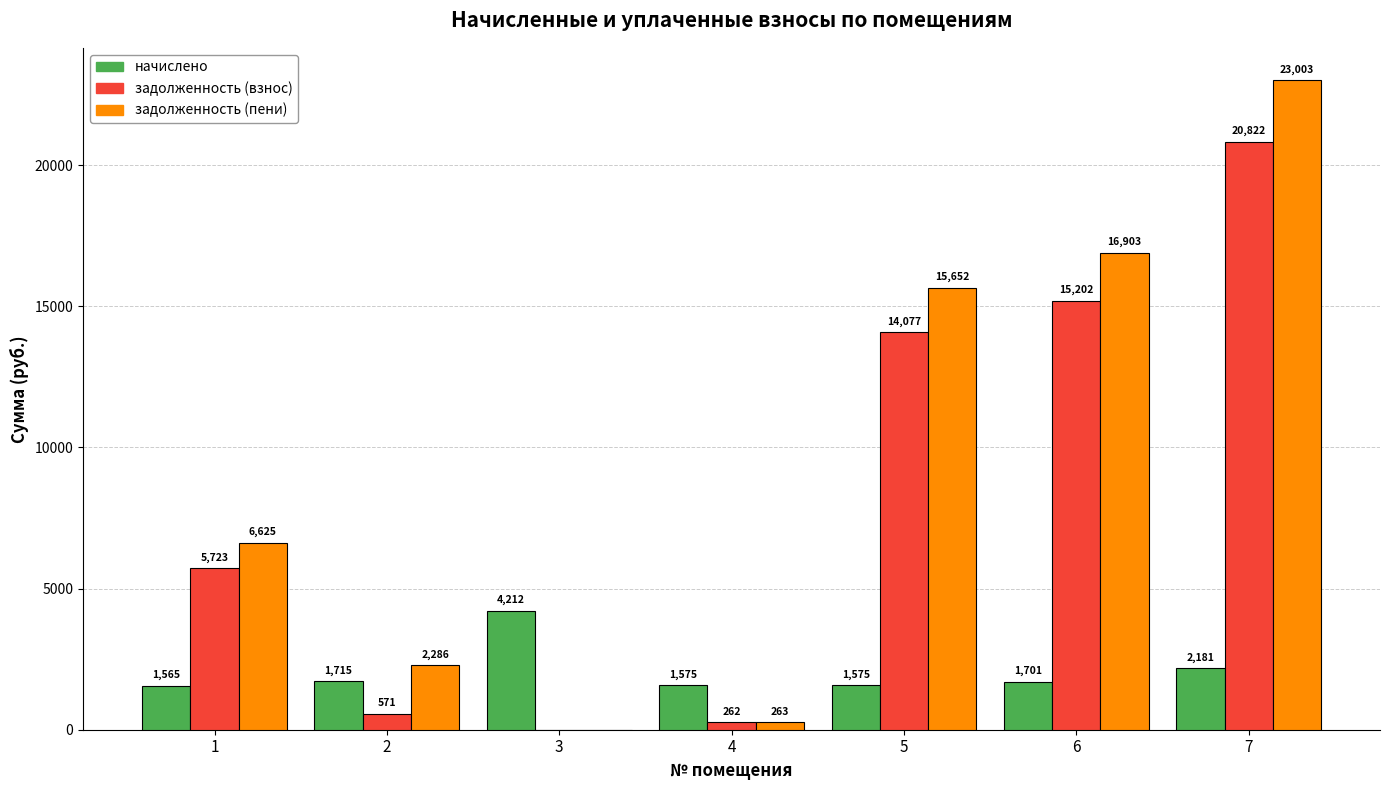

The value of задолженность (пени) at 7 is 23002.6. True or false?

True